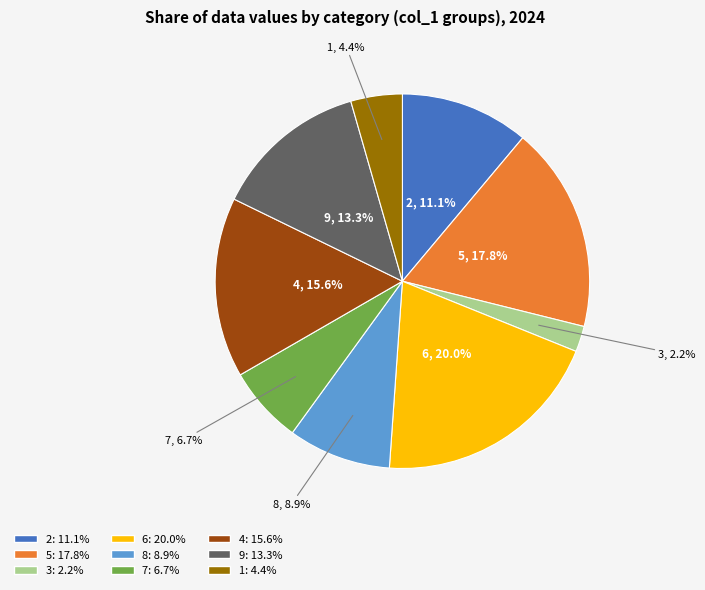

To the nearest percent, what portion does 1 represent?

4%